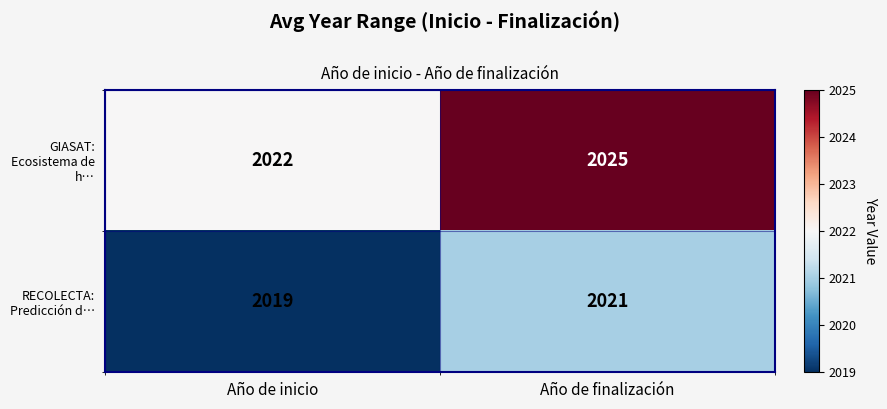

The RECOLECTA: Predicción d… series shows 2019 at Año de inicio. True or false?

True